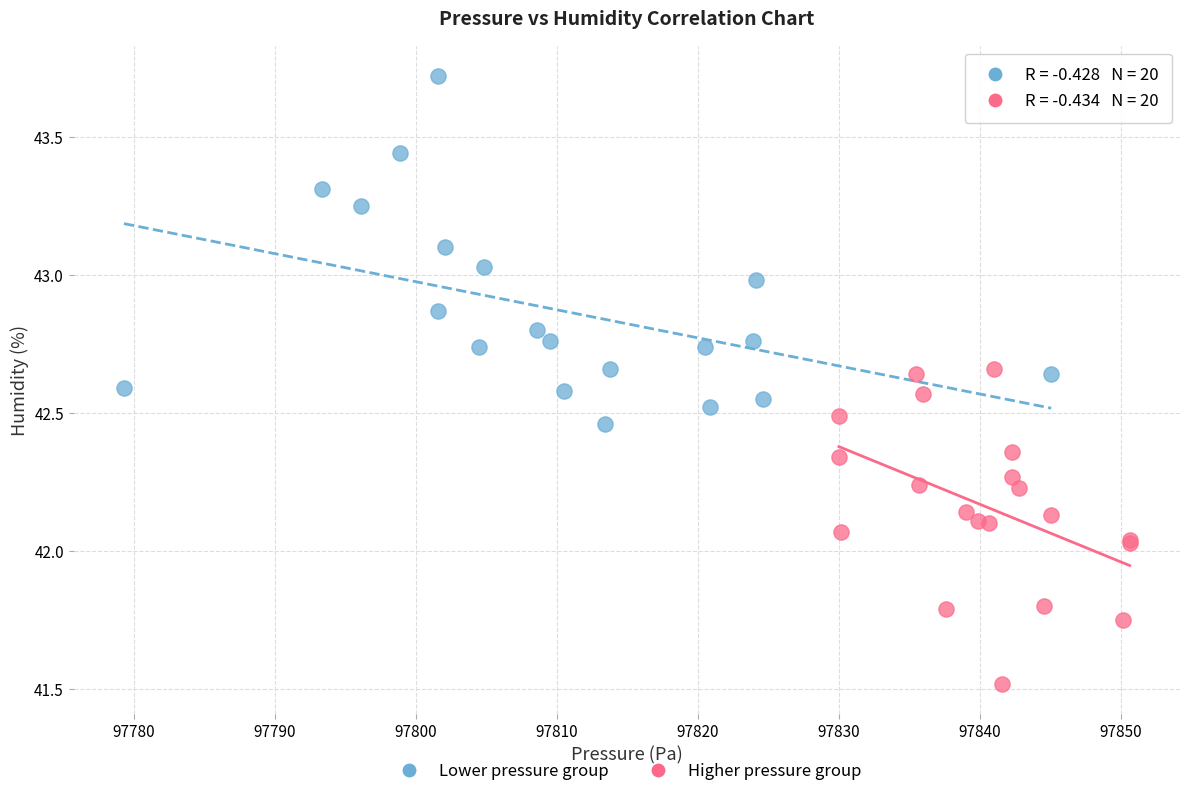

Which series contains the highest Y value?

Lower pressure group